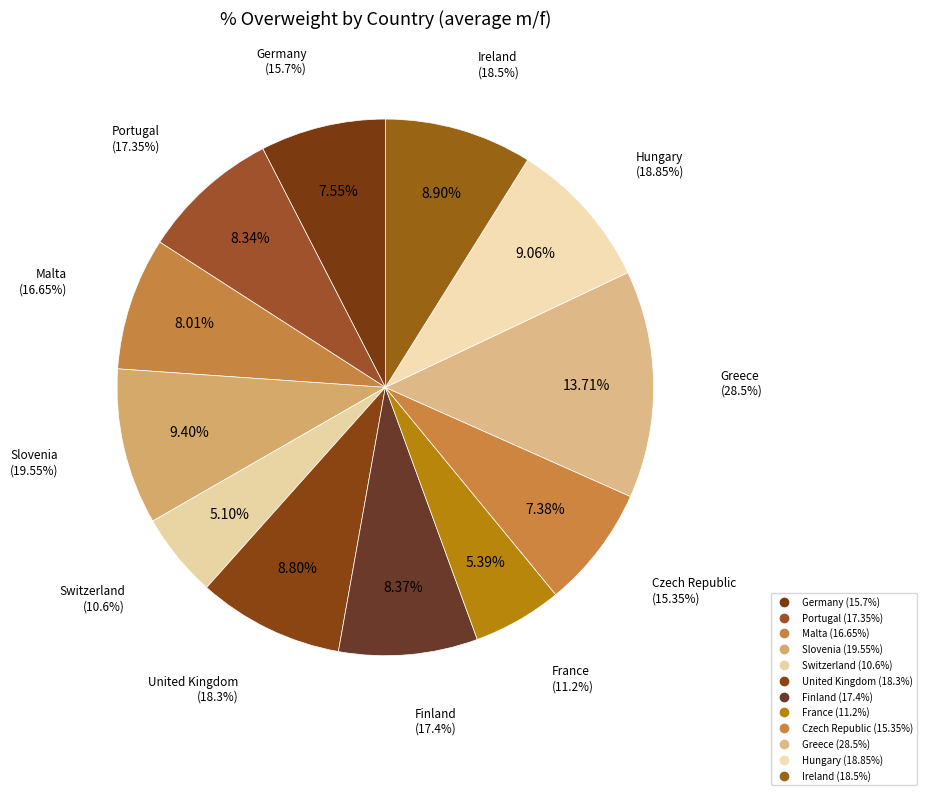

True or false: France accounts for 5% of the total.

True